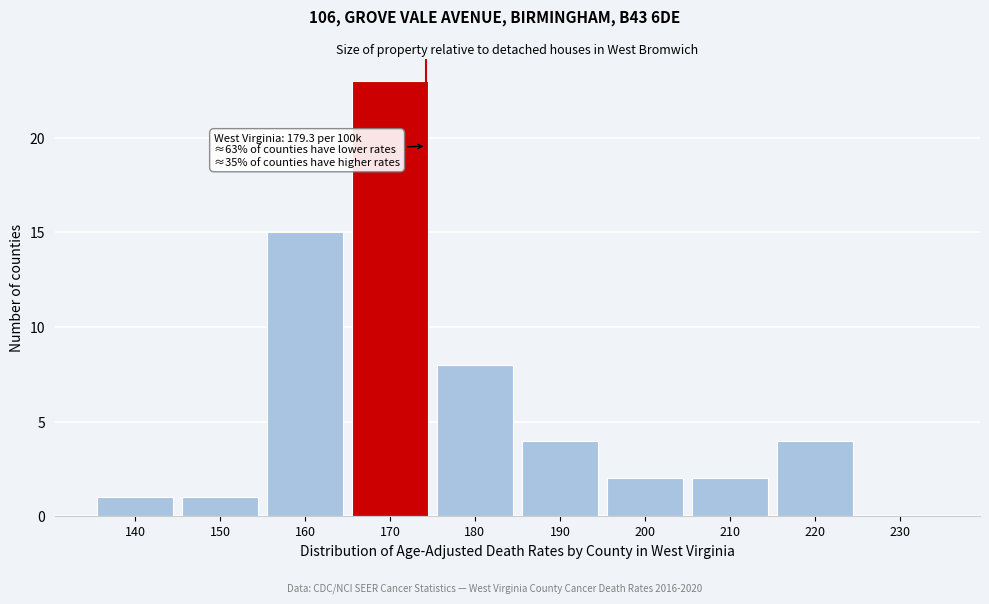

Reading right to left, transcribe all the data shown in this chart.

230=0	220=4	210=2	200=2	190=4	180=8	170=23	160=15	150=1	140=1